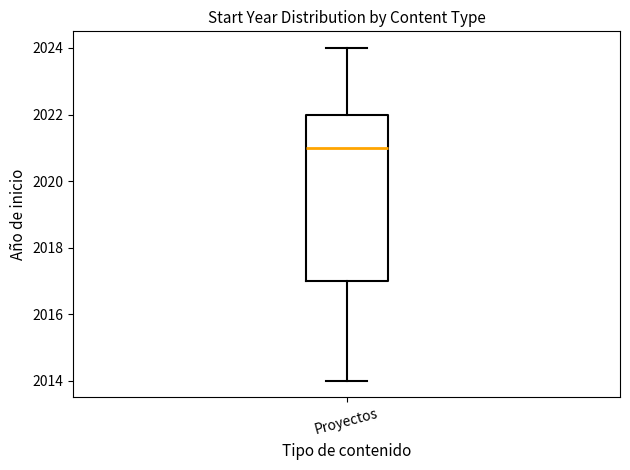

Transcribe this box plot: give where the median line is, the range the box spans, and where the two whiskers end, as read against the y-axis. The values are not printed on the chart, so give them approximately, as read against the axis.

median 2021, box 2017 to 2022, whiskers 2014 to 2024